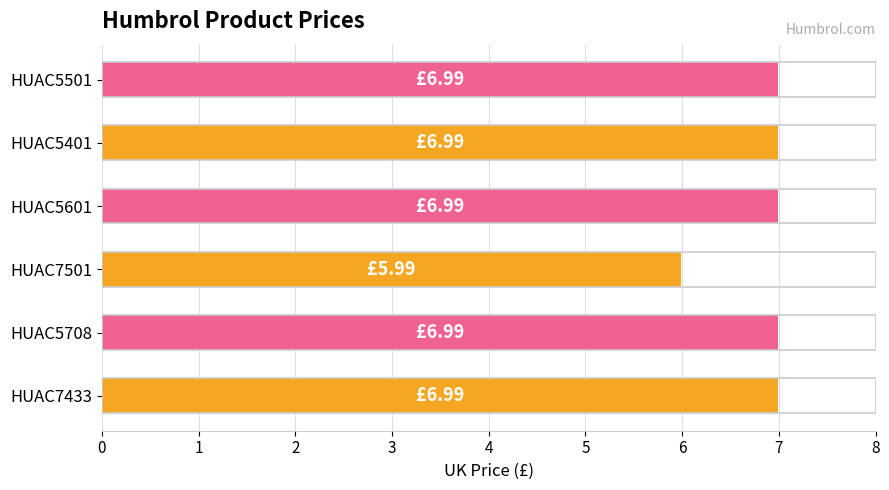

What is the sum of all values?

40.9